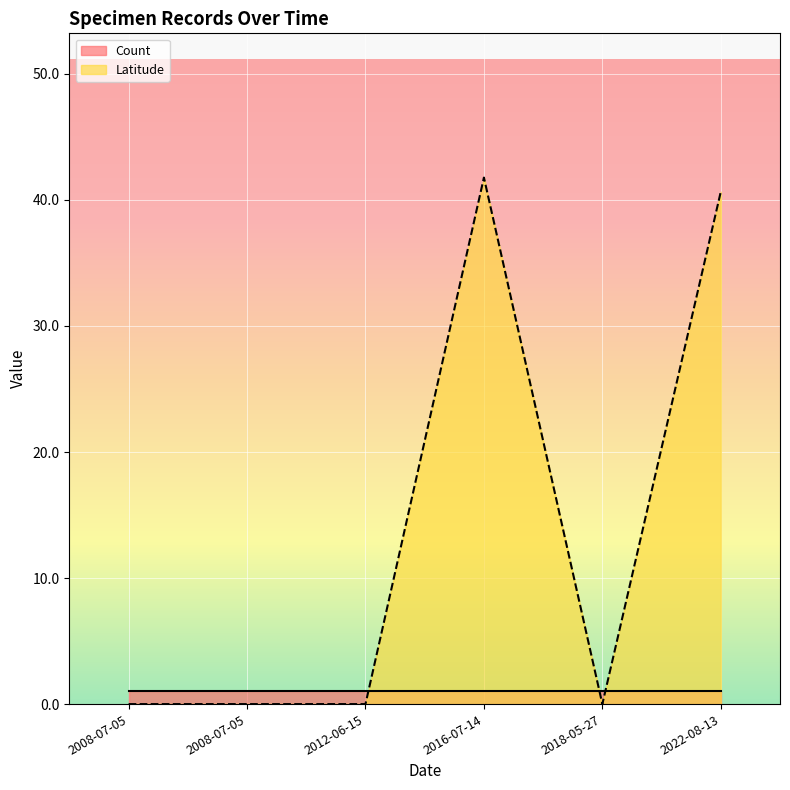

List the labels in order of value, smallest first.

2008-07-05, 2008-07-05, 2012-06-15, 2018-05-27, 2022-08-13, 2016-07-14